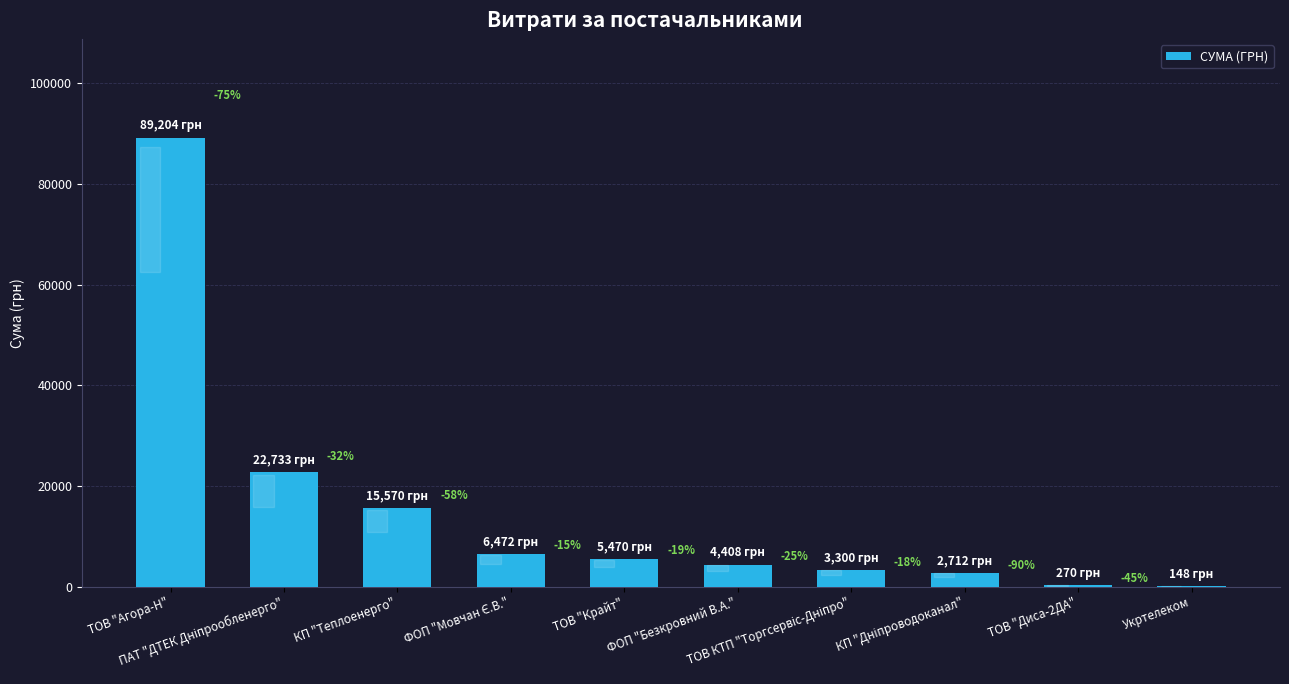

What is the maximum value shown in the chart?

89203.6